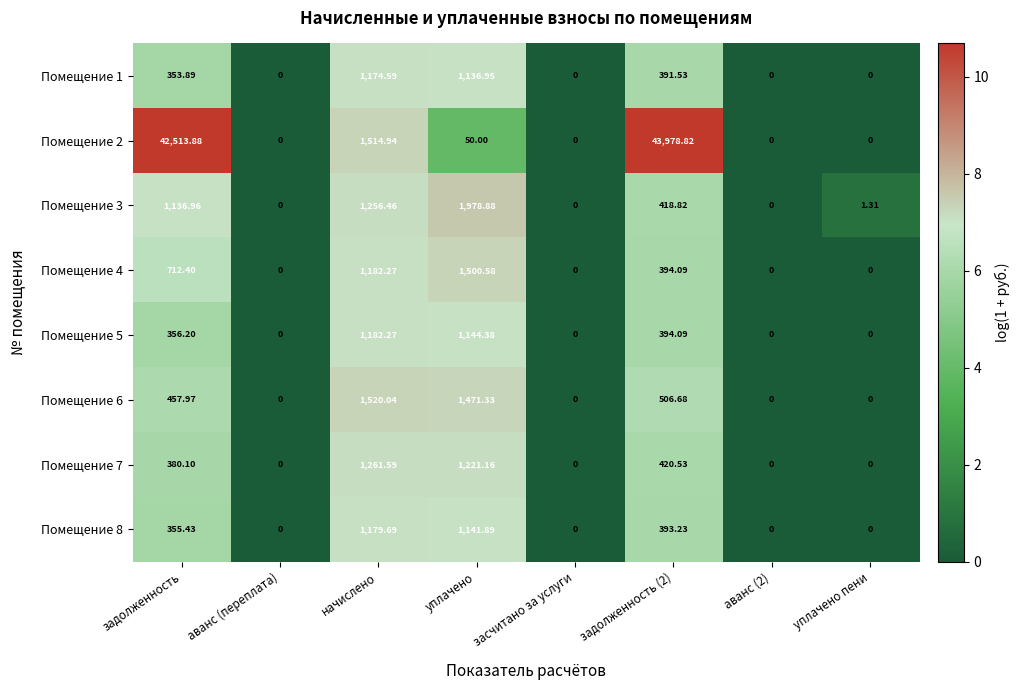

At which label does Помещение 8 first exceed 355?

задолженность